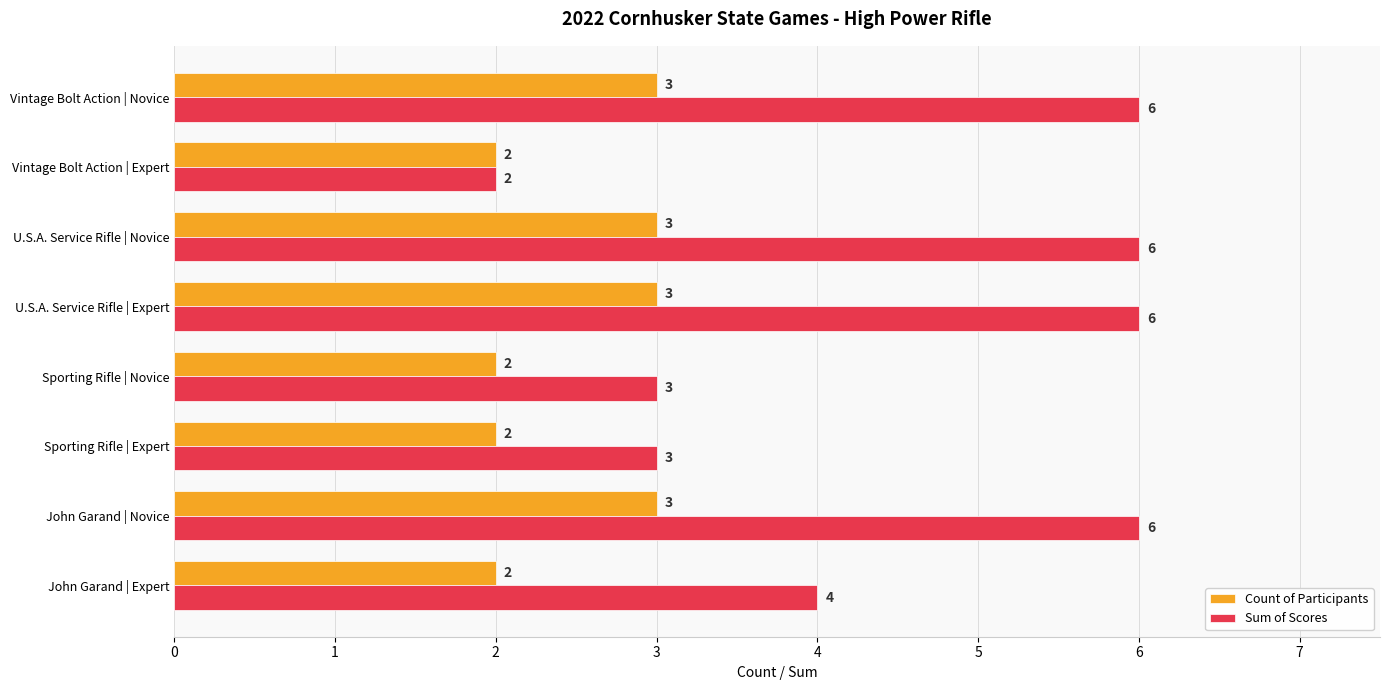

Which series has the widest spread of values?

Sum of Scores